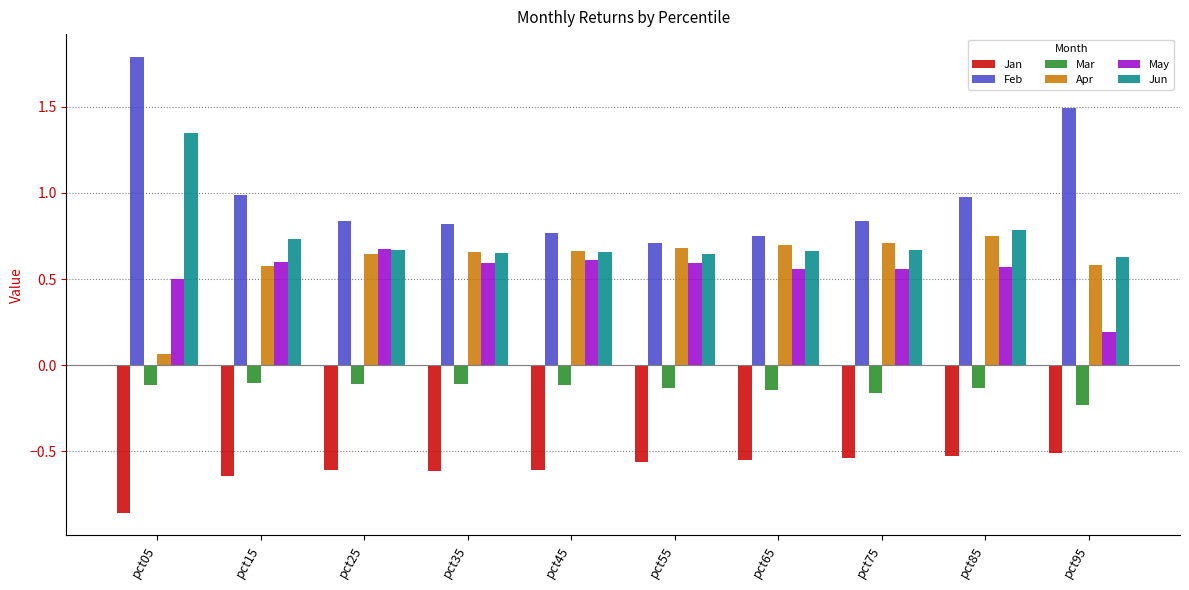

How many bars are there in each group?

6